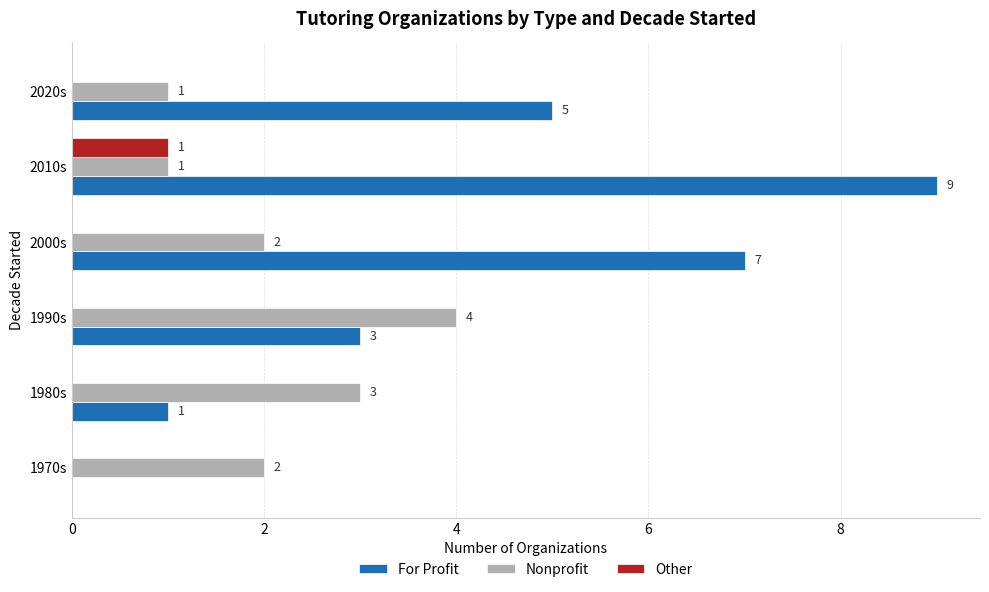

What is the greatest value displayed?

9